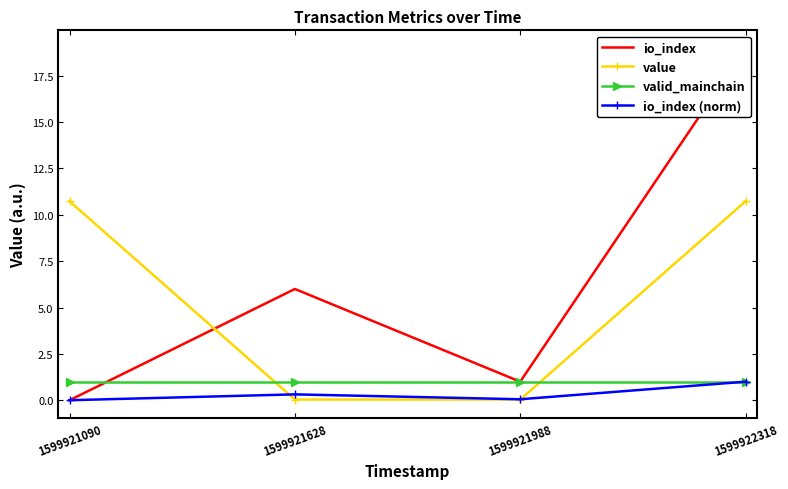

Reading left to right, extract all data points from this chart.

io_index: 0.0	6.0	1.0	19.0
value: 10.7	0.0	0.0	10.7
valid_mainchain: 1.0	1.0	1.0	1.0
io_index (norm): 0.0	0.3	0.1	1.0